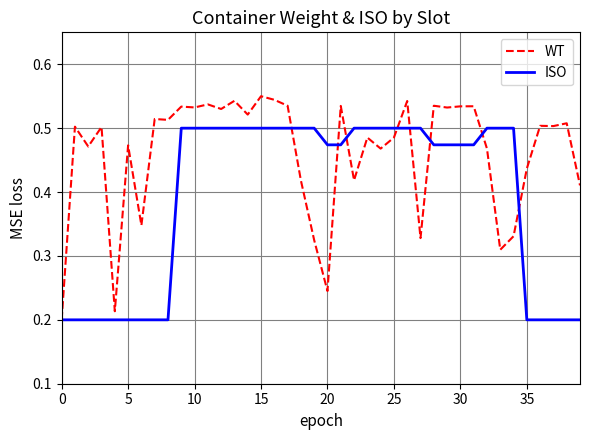

Which series has the largest range (max minus min)?

WT